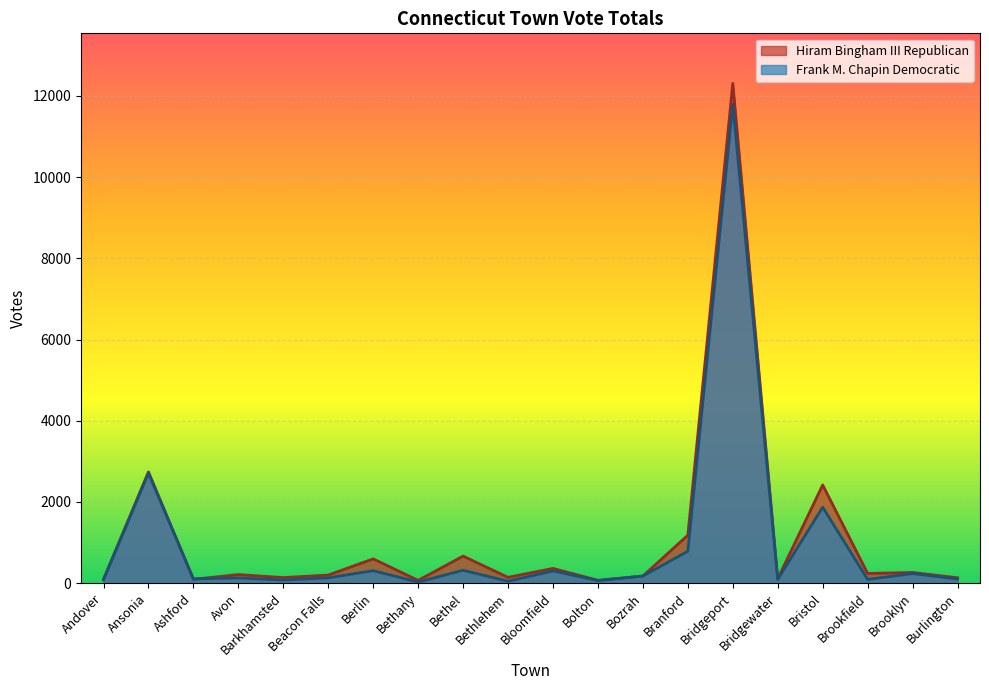

What is the minimum value for Hiram Bingham III Republican?

69